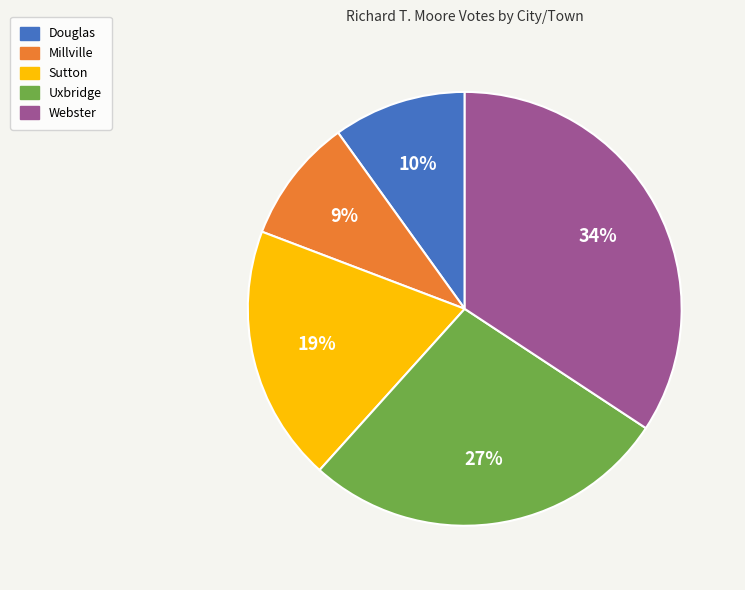

What percentage is the Millville slice, to the nearest percent?

9%